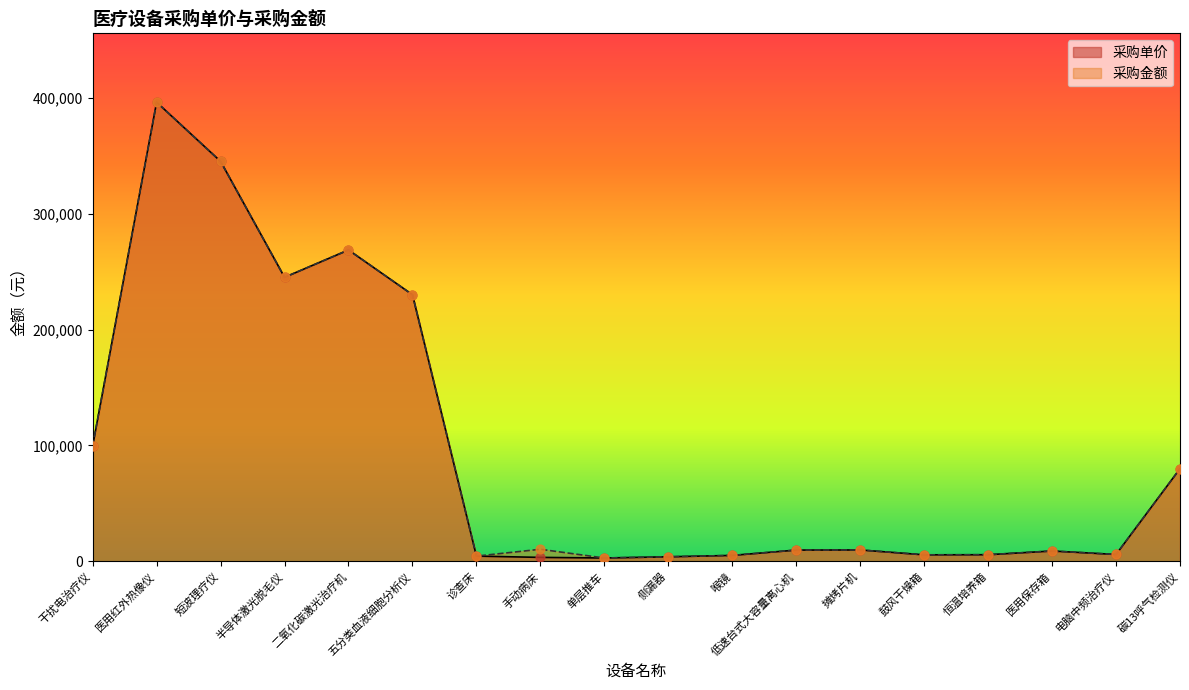

At which category is the sum across all series the highest?

医用红外热像仪